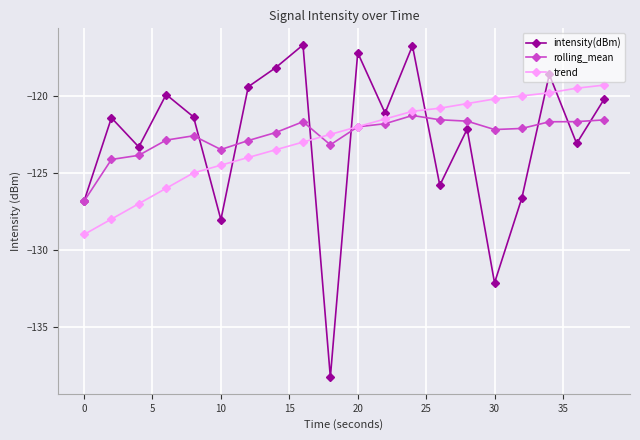

What is the value of the rolling_mean point at the 4th from the left?

-122.9